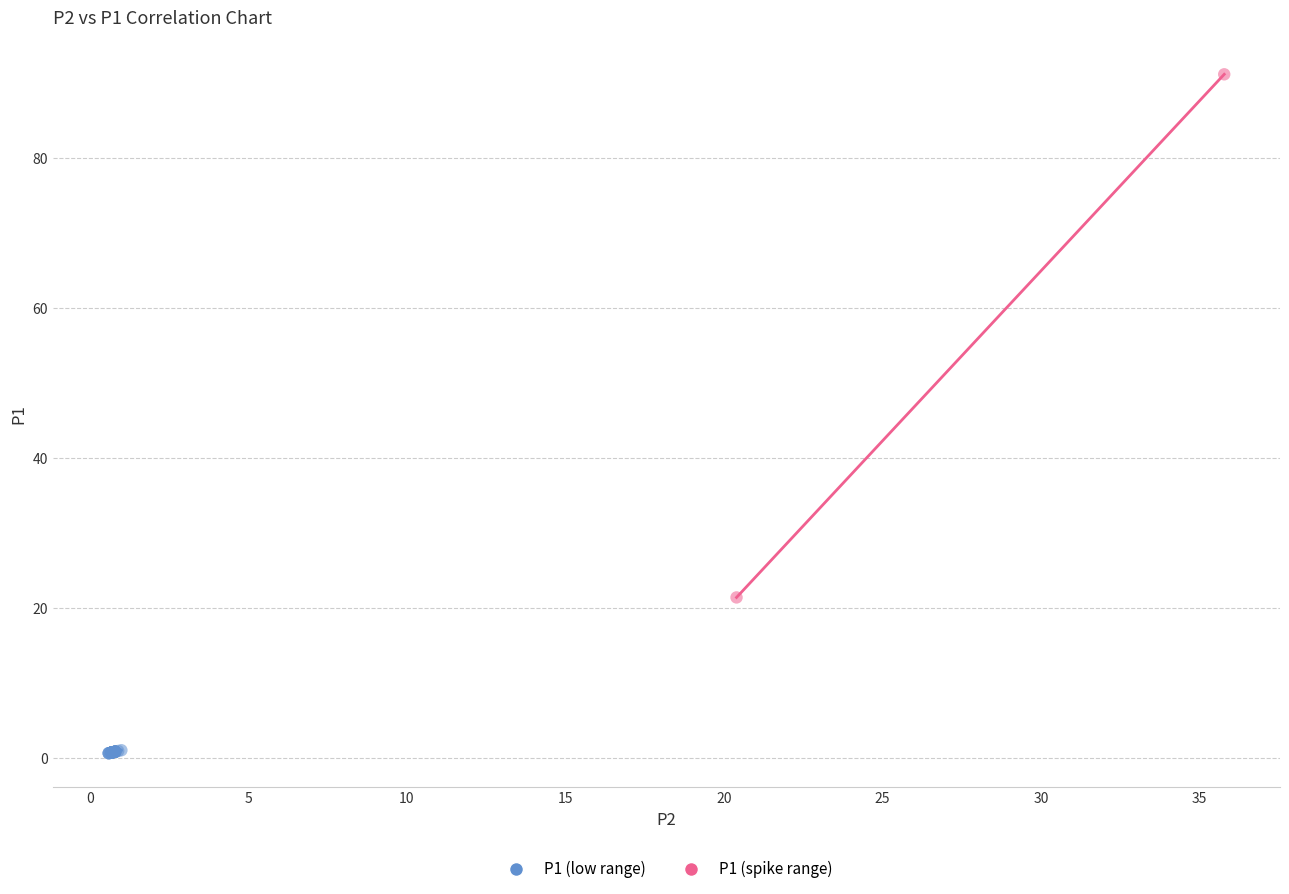

Which series contains the lowest Y value?

P1 (low range)